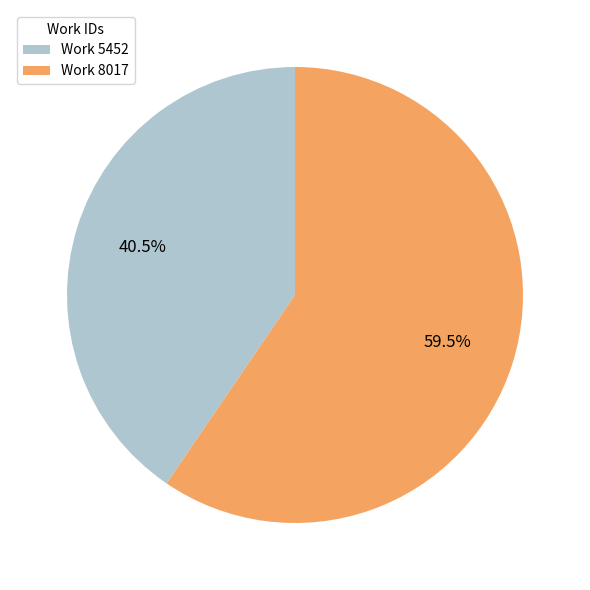

The Work 5452 slice represents 46% of the pie. True or false?

False